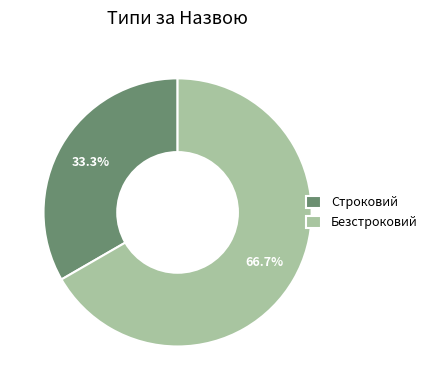

What percentage is NOT represented by Строковий?

66.7%